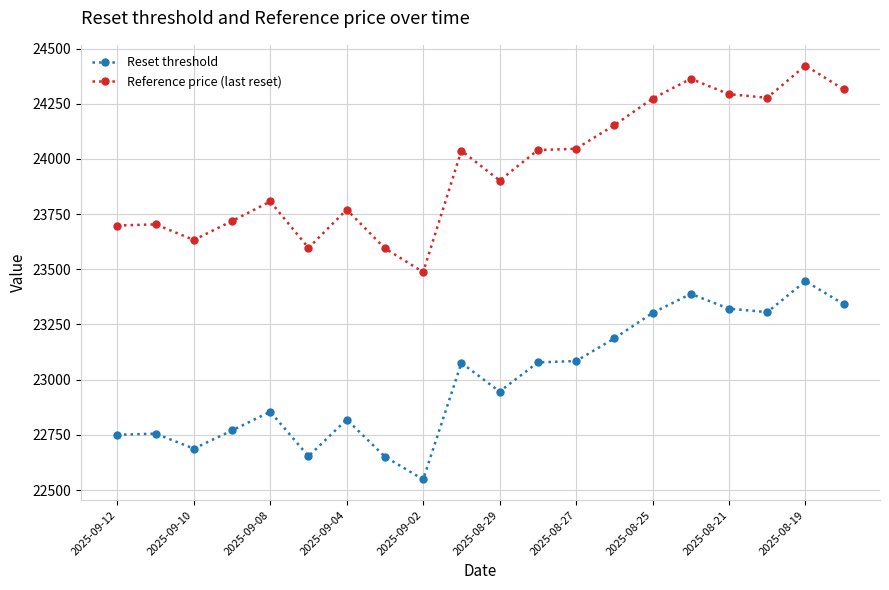

True or false: Reset threshold and Reference price (last reset) cross at least once.

False